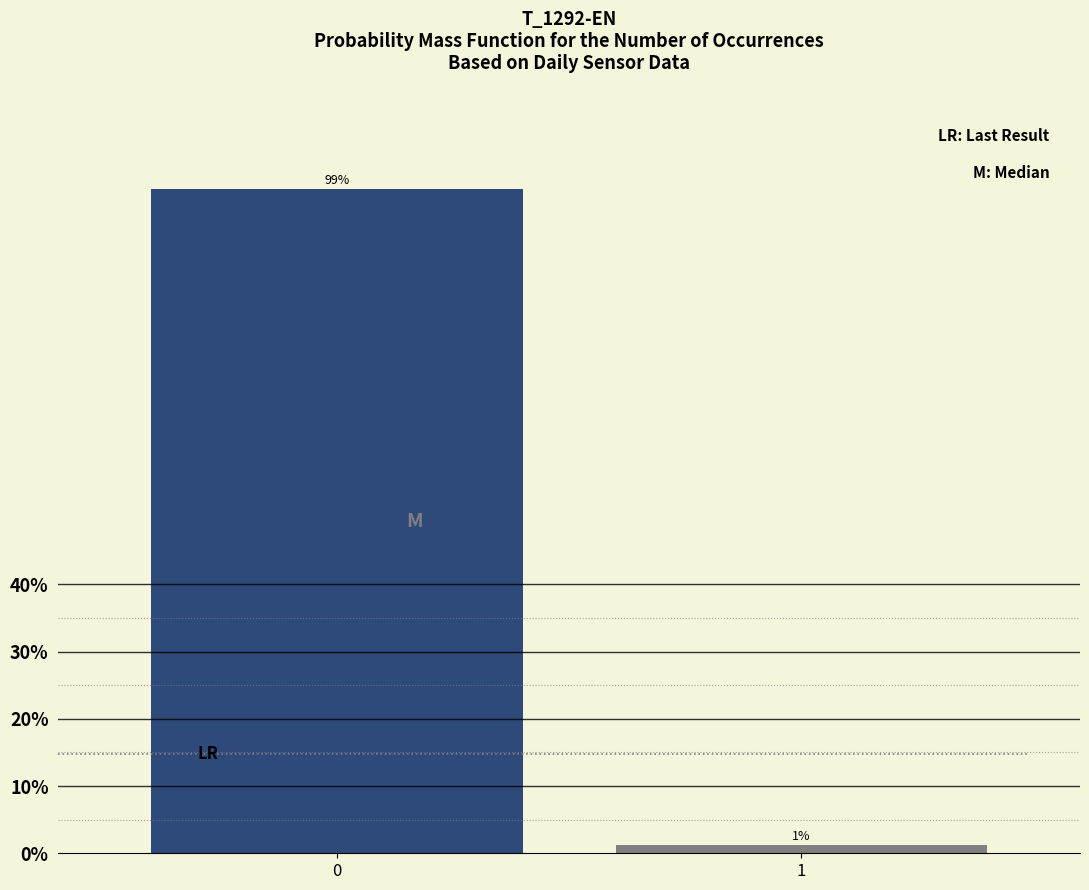

What is the greatest value displayed?

98.7